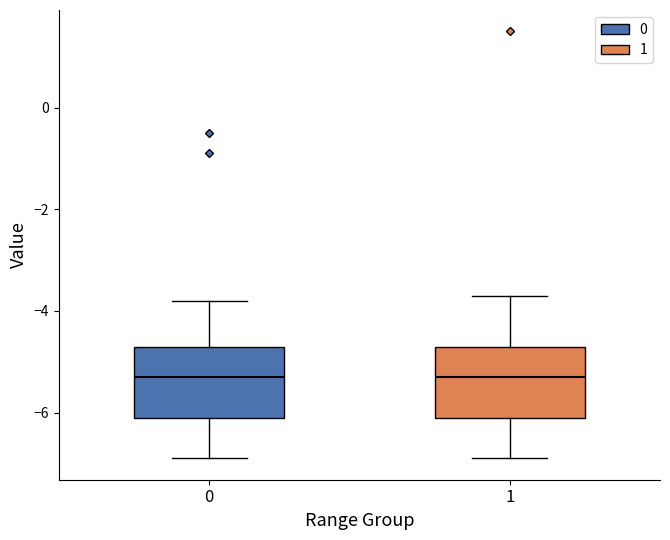

Reading left to right, read every box against the y-axis: the position of its median line, the range the box covers, and the ends of its whiskers. The values are not printed on the chart, so give them approximately, as read against the axis.

0: median -5.2, box -6.0 to -4.6, whiskers -6.8 to -3.8
1: median -5.2, box -6.0 to -4.6, whiskers -6.8 to -3.6